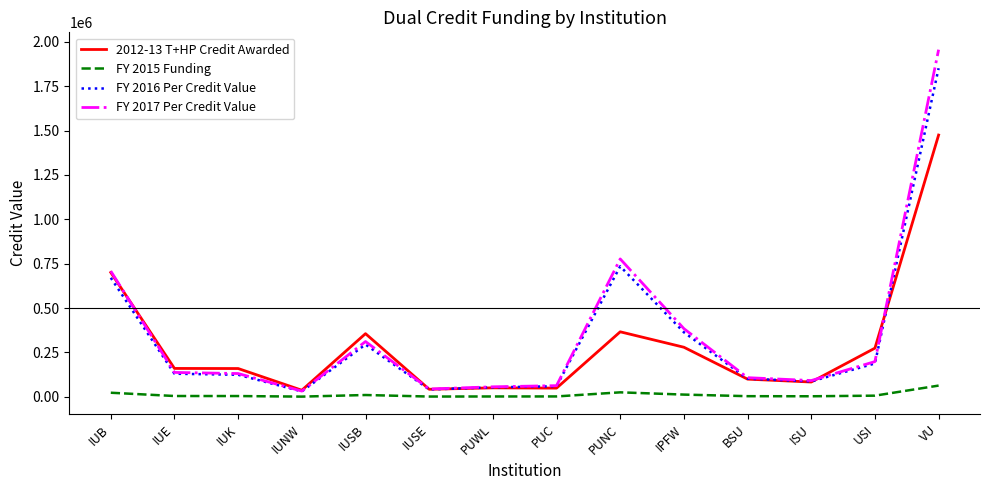

At which label does 2012-13 T+HP Credit Awarded reach its peak?

VU